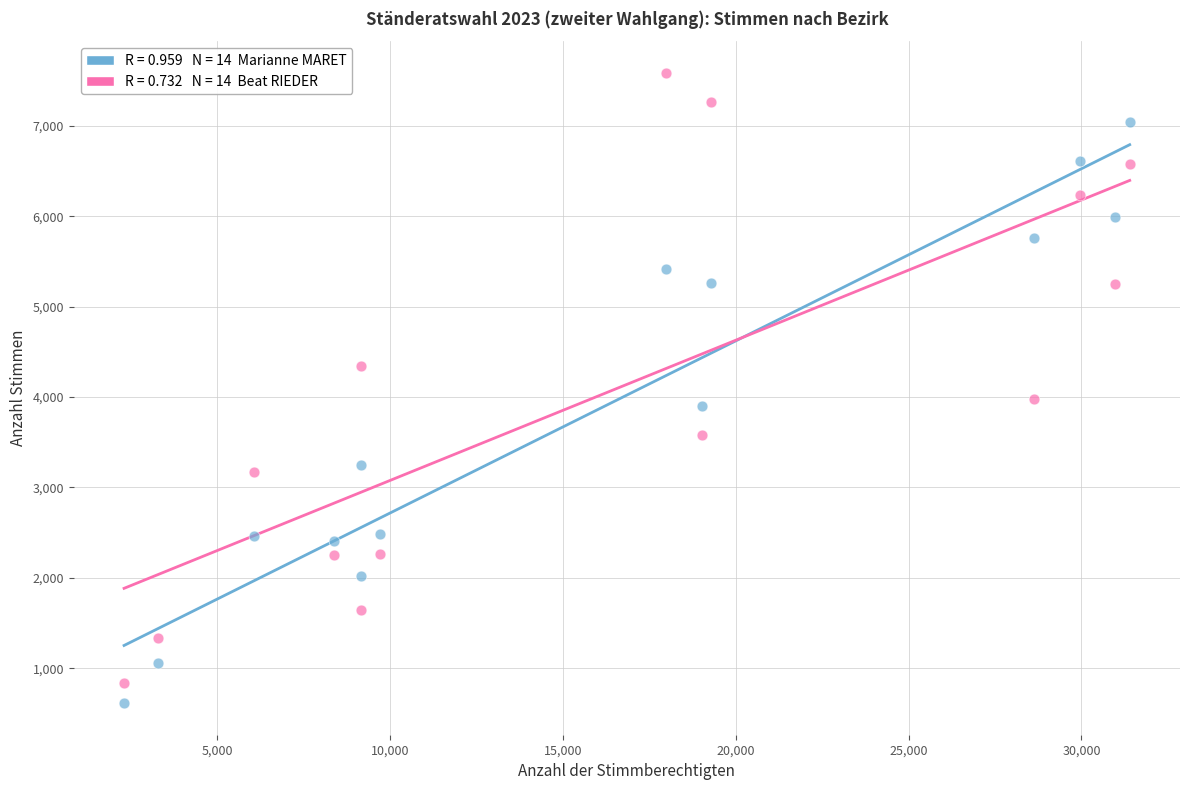

Across all series, what Y value is closest to 4100?

3981